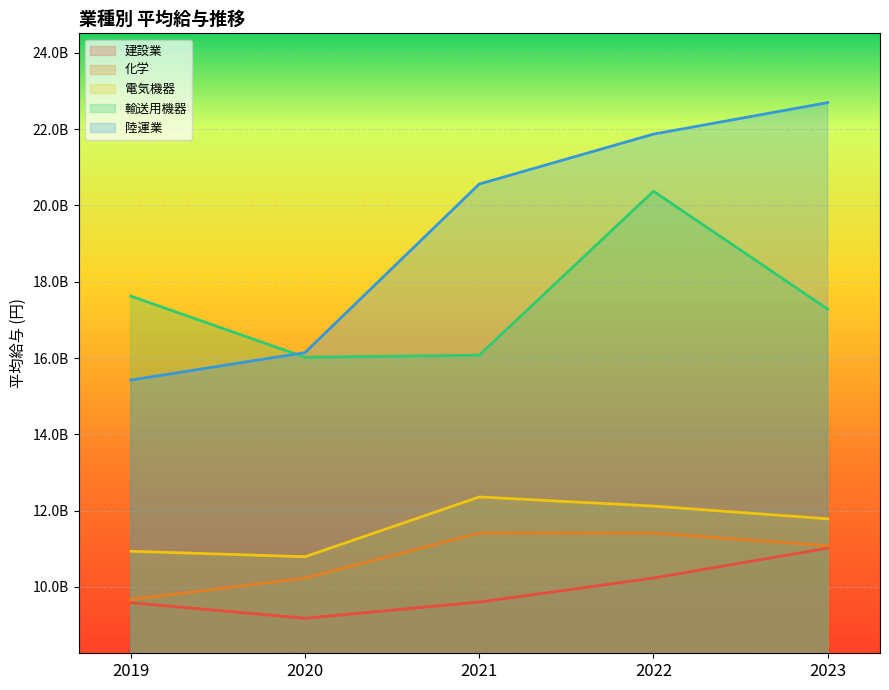

Reading left to right, what are all the values shown in this chart?

建設業: 9587436000	9179000000	9604000000	10233500000	11017796000
化学: 9669942500	10231000000	11412302000	11414147000	11080000000
電気機器: 10935541500	10791864000	12359000000	12118921500	11786000500
輸送用機器: 17624000000	16020000000	16075500000	20373500000	17283000000
陸運業: 15423000000	16143000000	20562000000	21870500000	22697000000